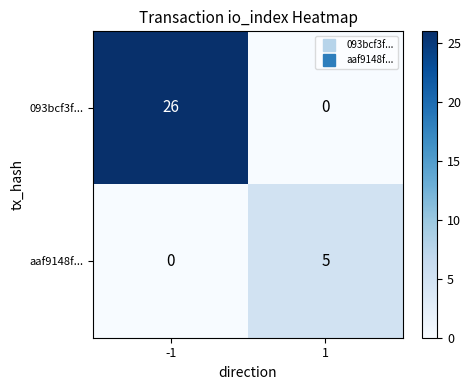

What is the sum of the 093bcf3f... values at -1 and 1?

26